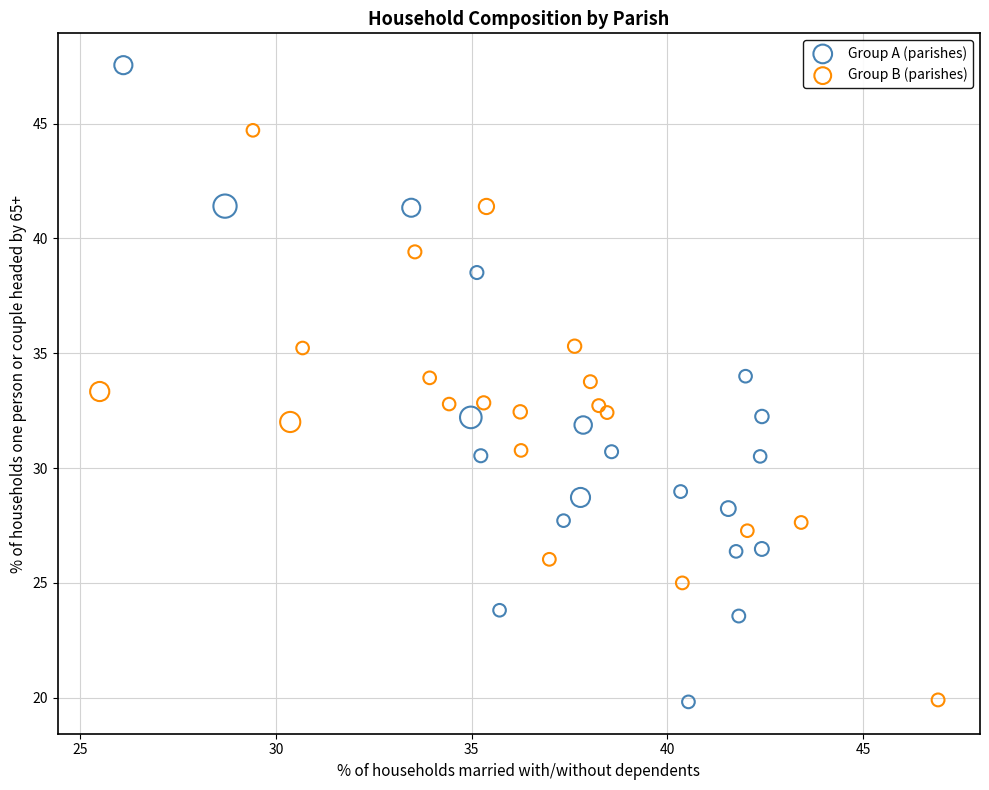

Which series reaches the maximum Y coordinate?

Group A (parishes)